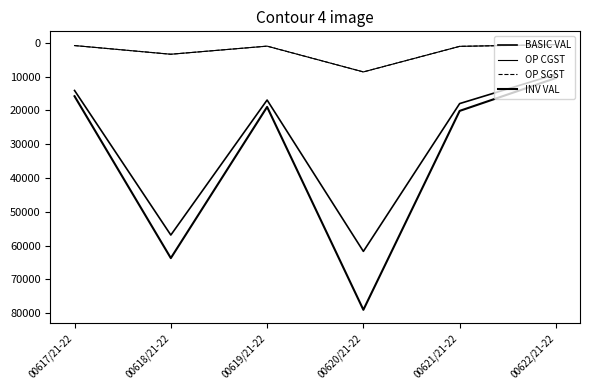

Reading left to right, transcribe all the data shown in this chart.

BASIC VAL: 14125.0	56867.0	16950.0	61700.0	18000.0	9322.5
OP CGST: 847.5	3412.0	1017.0	8638.0	1080.0	559.4
OP SGST: 847.5	3412.0	1017.0	8638.0	1080.0	559.4
INV VAL: 15820.0	63691.0	18984.0	78976.0	20160.0	10441.2